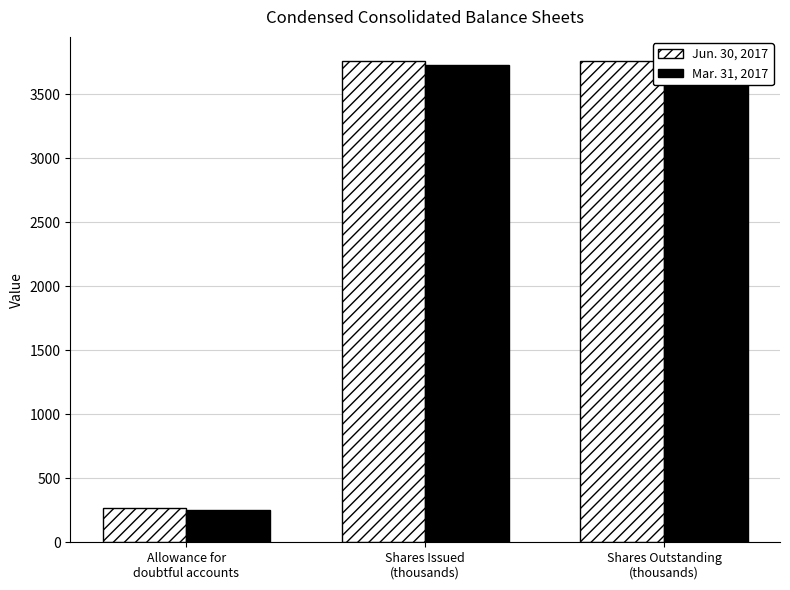

Rank the series at Shares Outstanding
(thousands) from highest to lowest value.

Jun. 30, 2017, Mar. 31, 2017